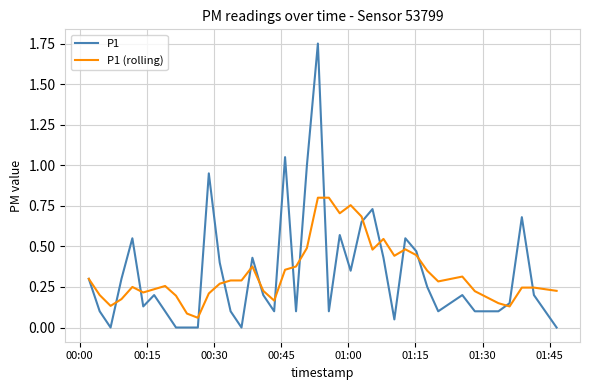

Which series has the widest spread of values?

P1